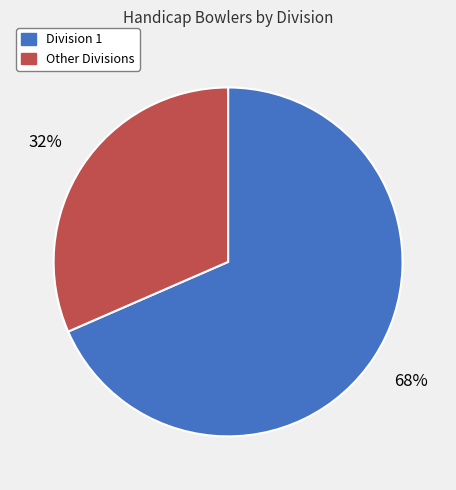

To the nearest percent, what portion does Other Divisions represent?

32%